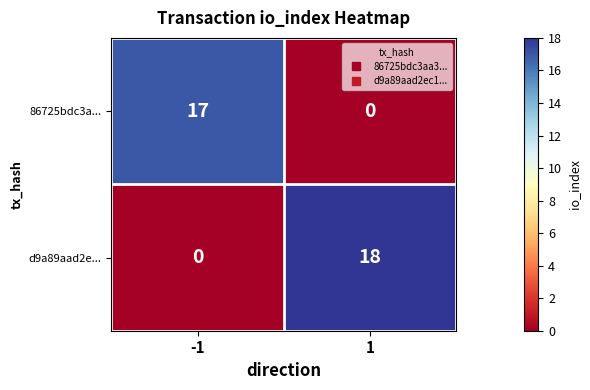

Reading left to right, transcribe all the data shown in this chart.

86725bdc3a...: -1=17	1=0
d9a89aad2e...: -1=0	1=18